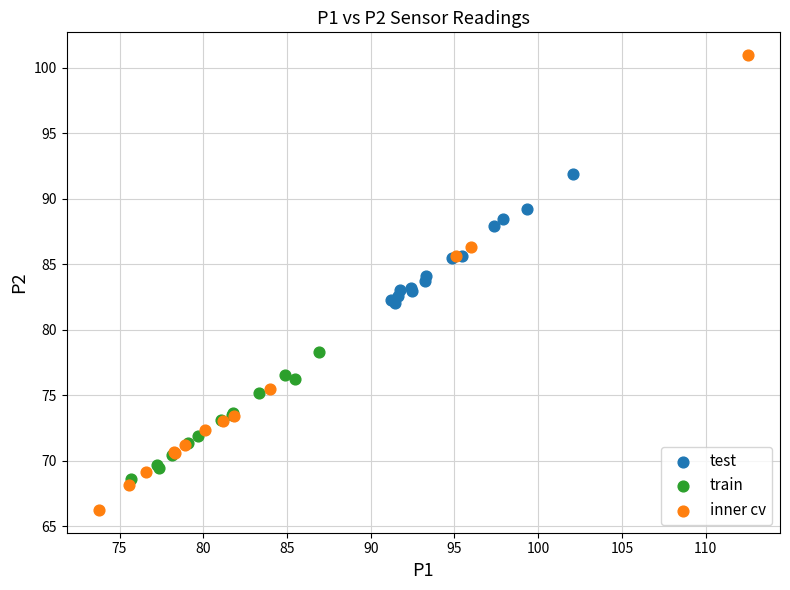

Which series reaches the maximum Y coordinate?

inner cv